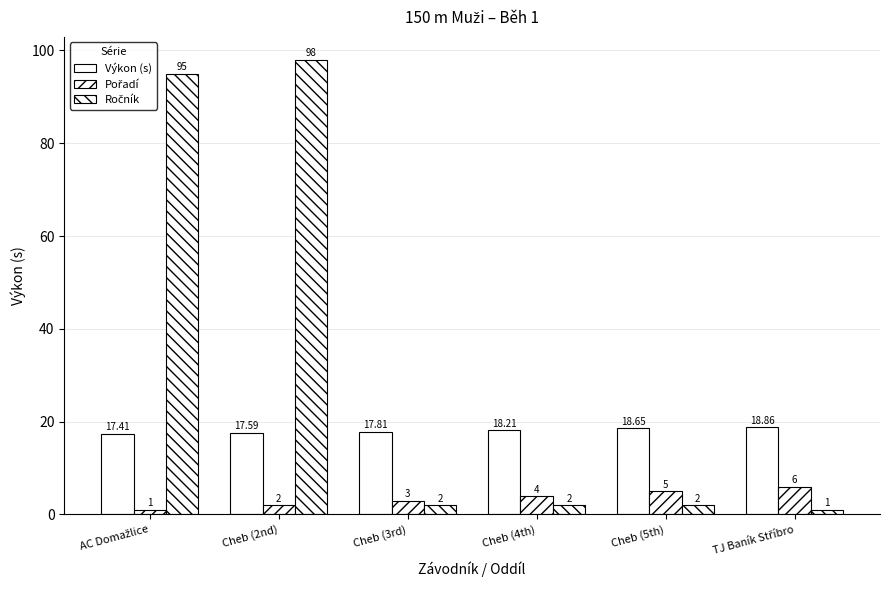

How many data points in Výkon (s) are above 18?

3